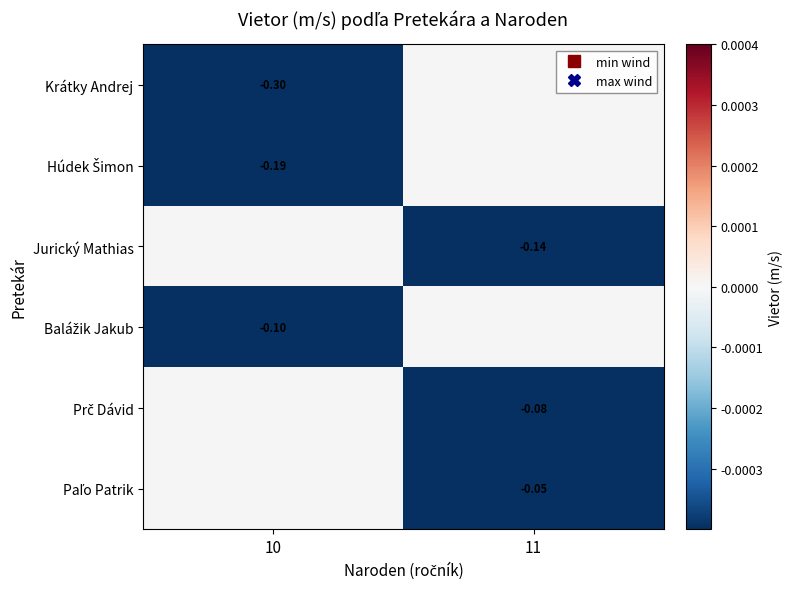

Which category has the lowest value across all series?

10